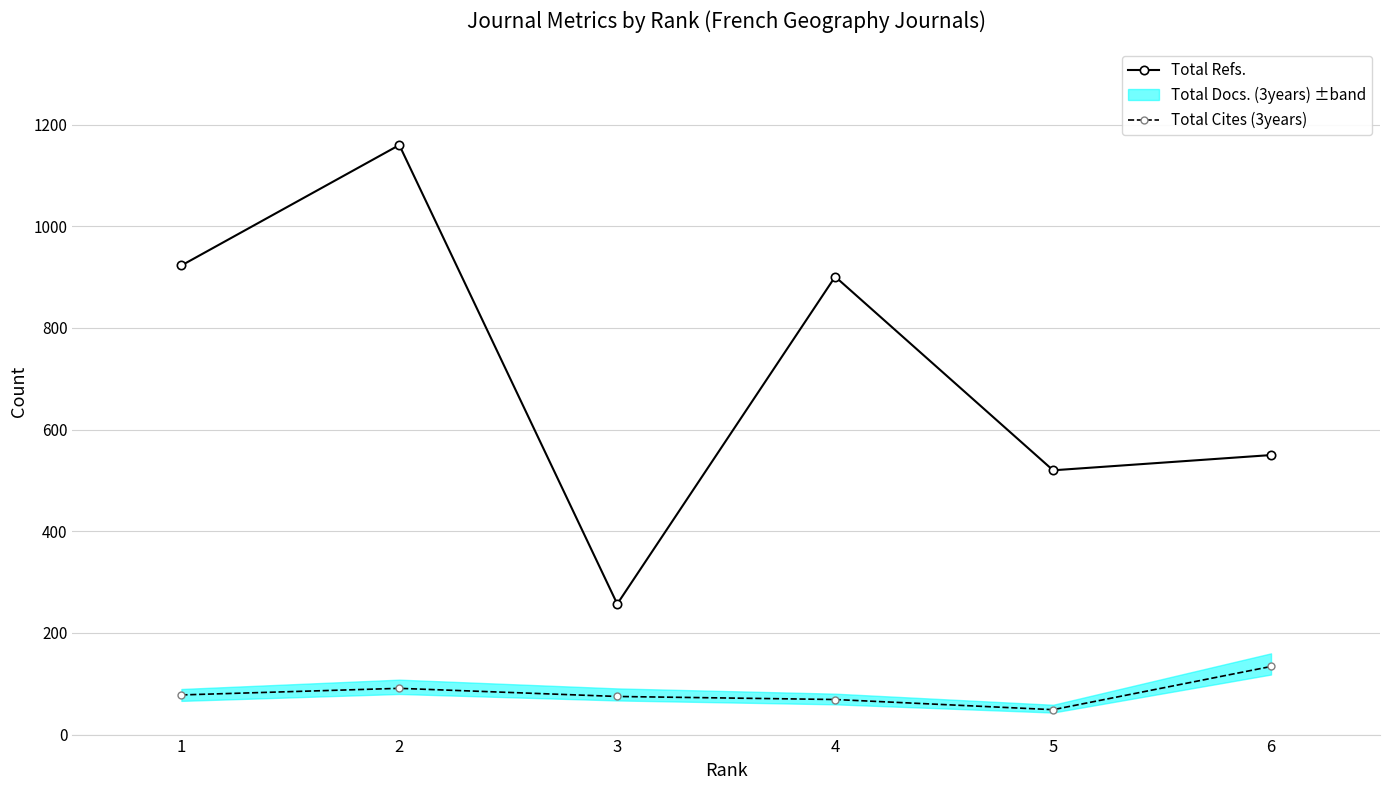

At which category is the sum across all series the highest?

2